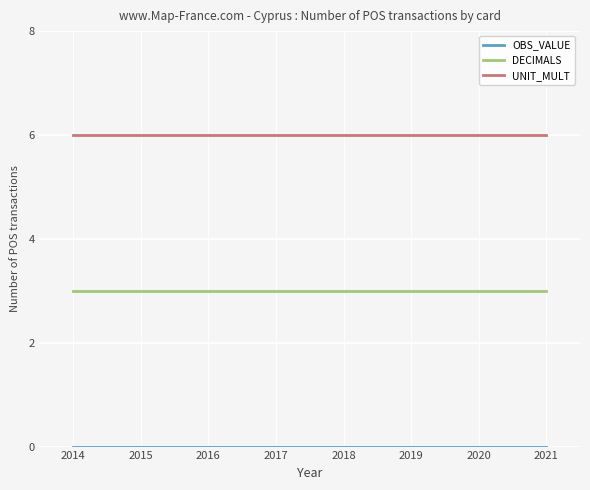

What is the spread (max minus min) of values at 2019?

6